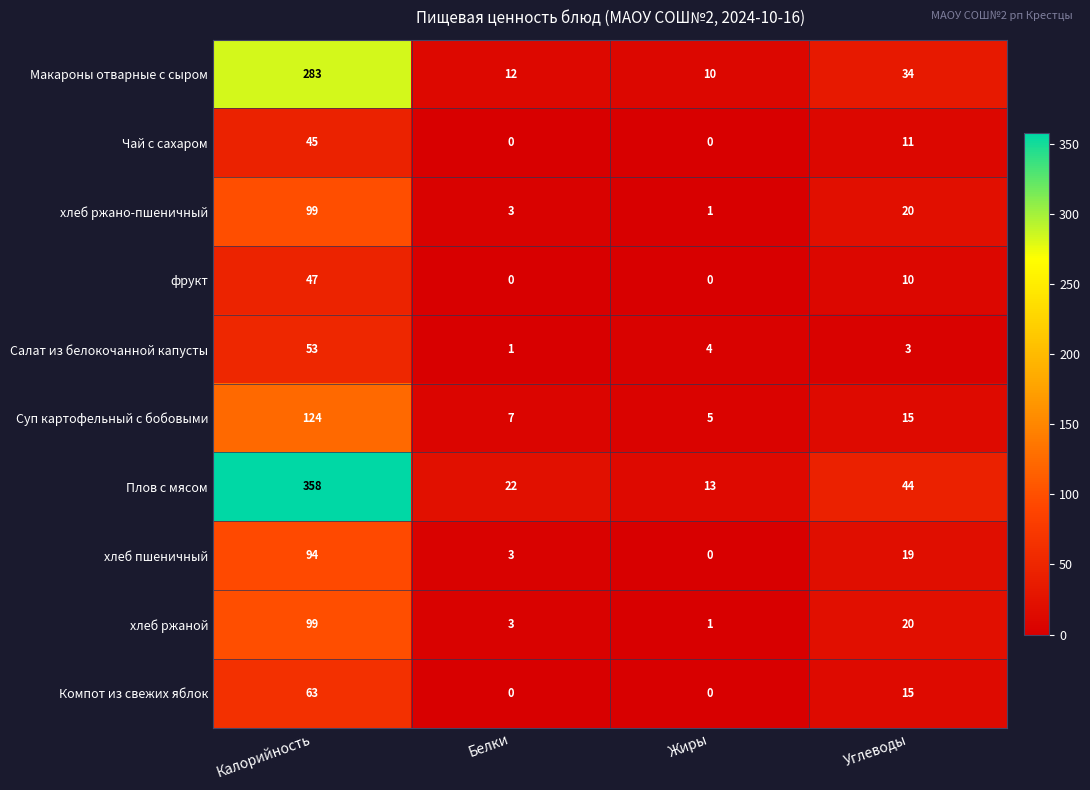

List the labels in order of Суп картофельный с бобовыми value, smallest first.

Жиры, Белки, Углеводы, Калорийность